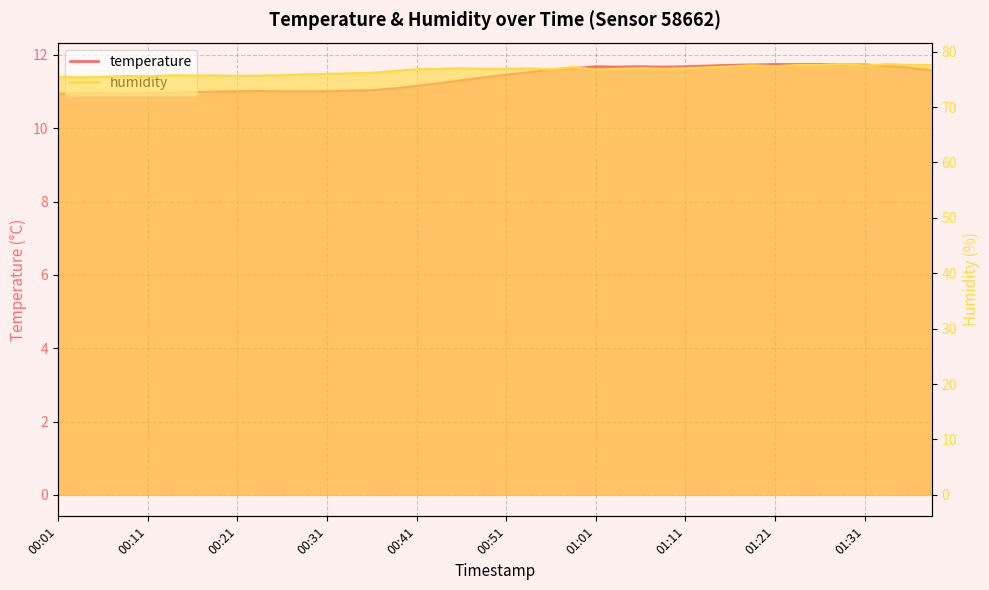

What is the sum of all temperature values?

454.5